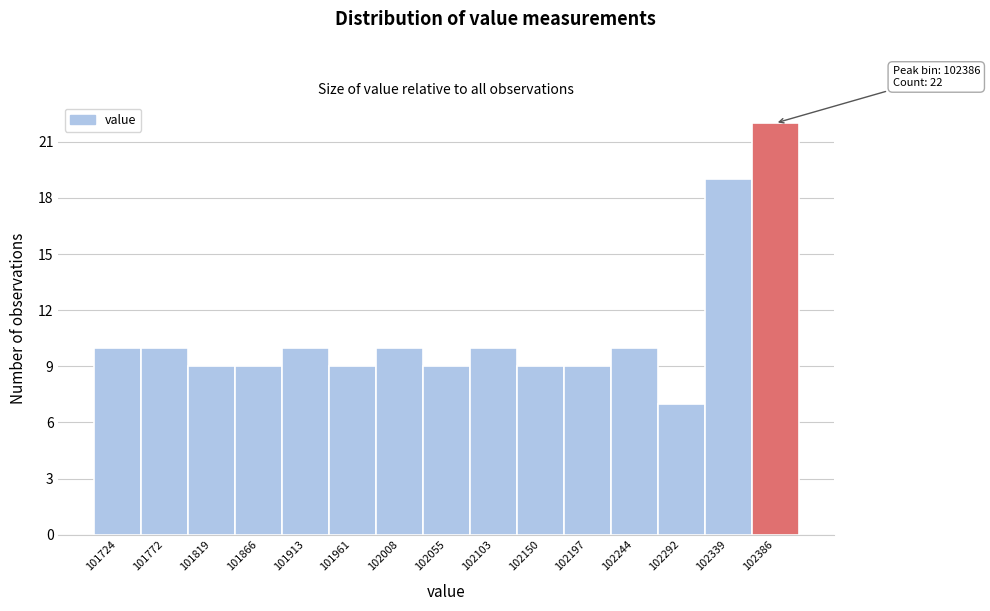

Which range on the x-axis has the tallest bar?

102365 to 102410